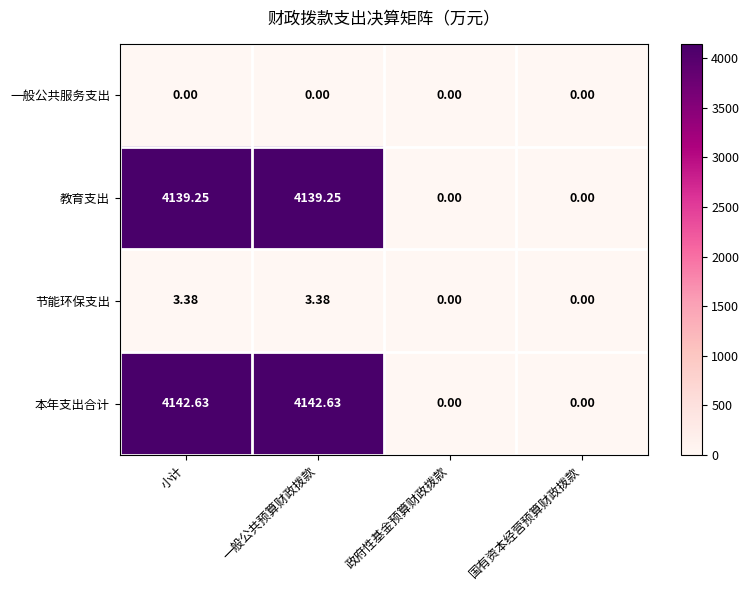

Between 一般公共预算财政拨款 and 政府性基金预算财政拨款, which series saw the biggest shift?

本年支出合计